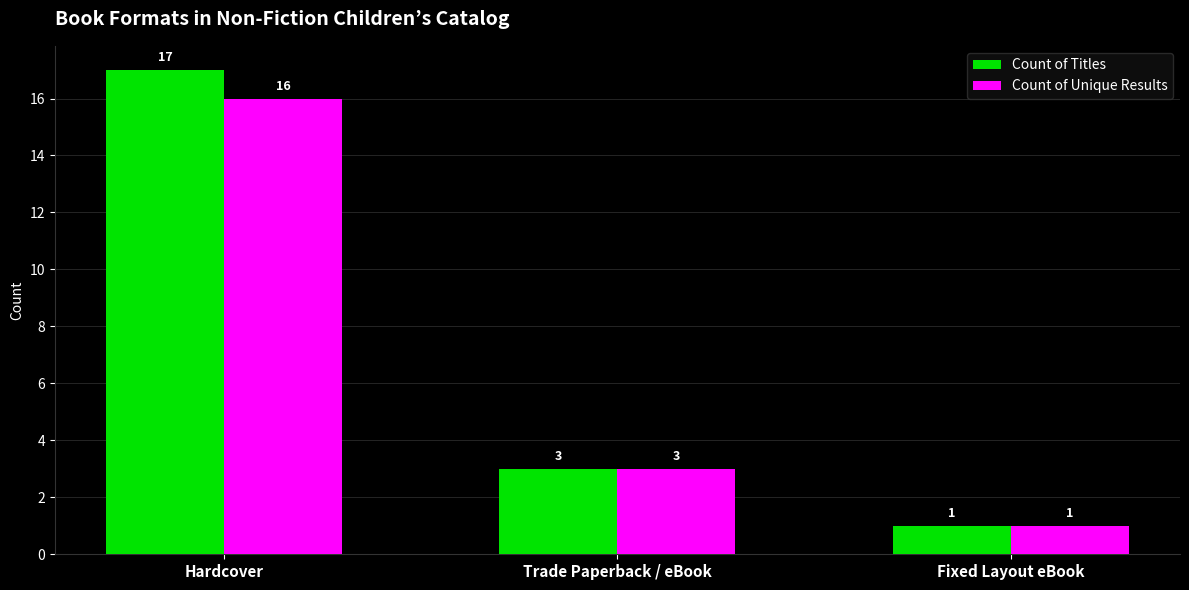

The value of Count of Unique Results at Trade Paperback / eBook is 5. True or false?

False